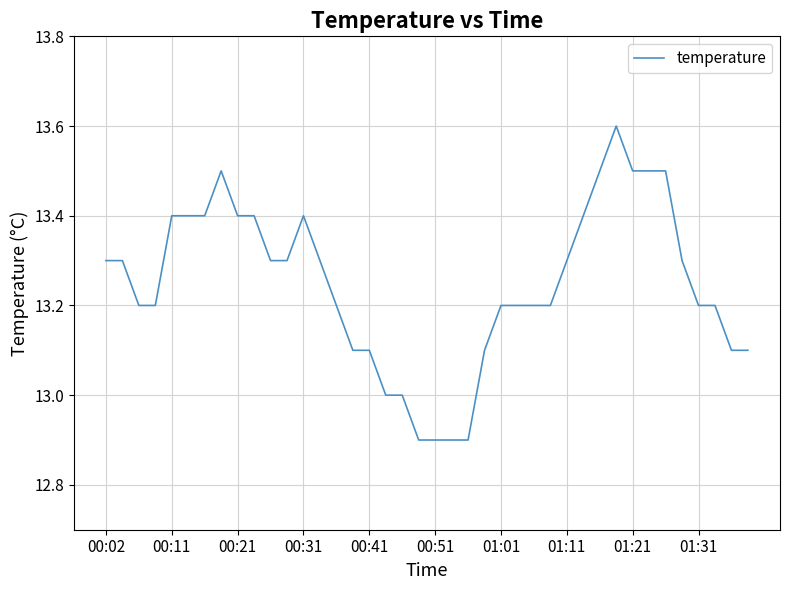

What is the maximum value shown in the chart?

13.6